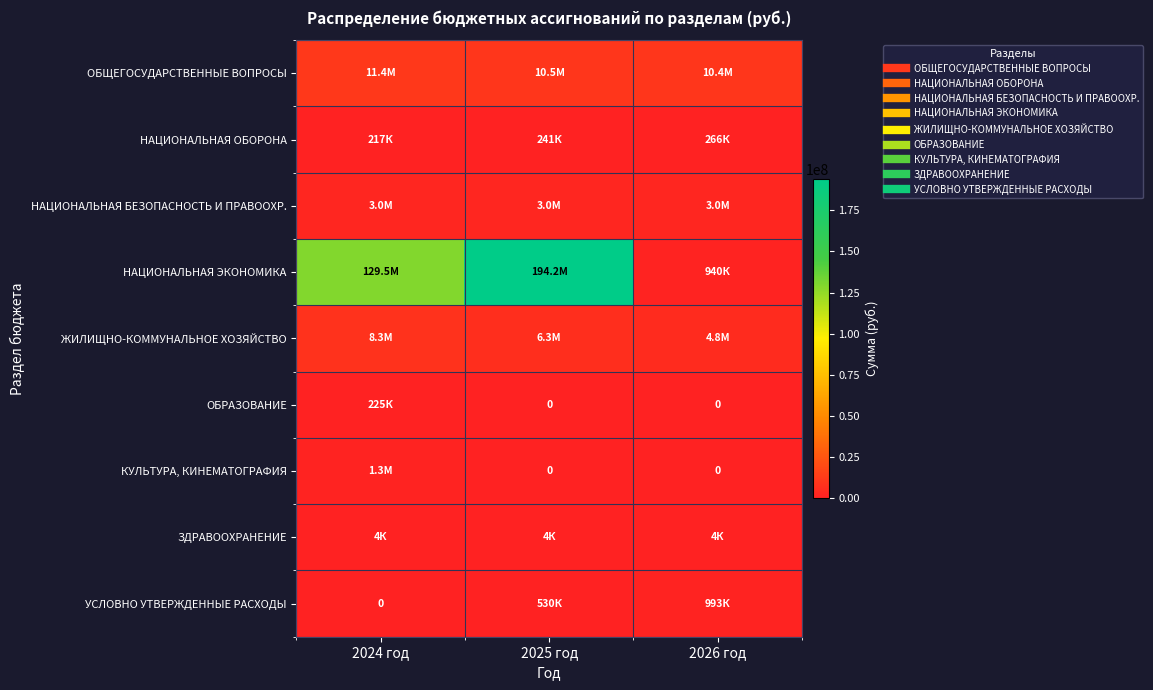

The ОБРАЗОВАНИЕ series shows 108228.5 at 2024 год. True or false?

False